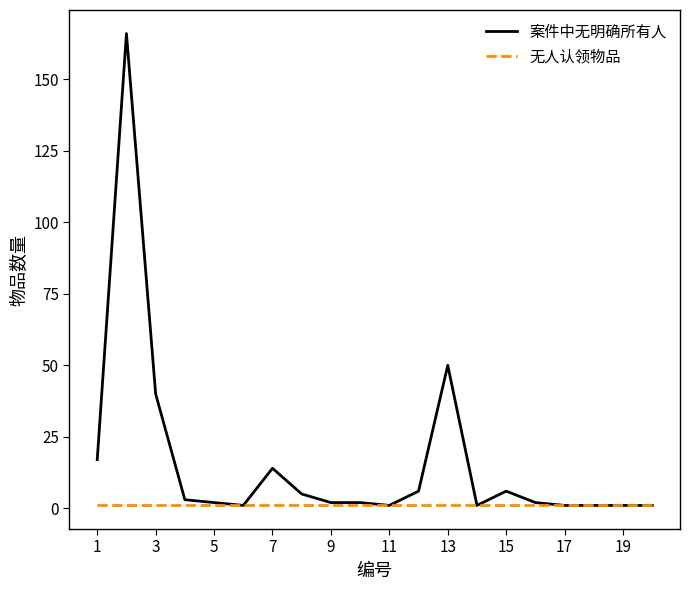

What is the highest value of the 案件中无明确所有人 series?

166